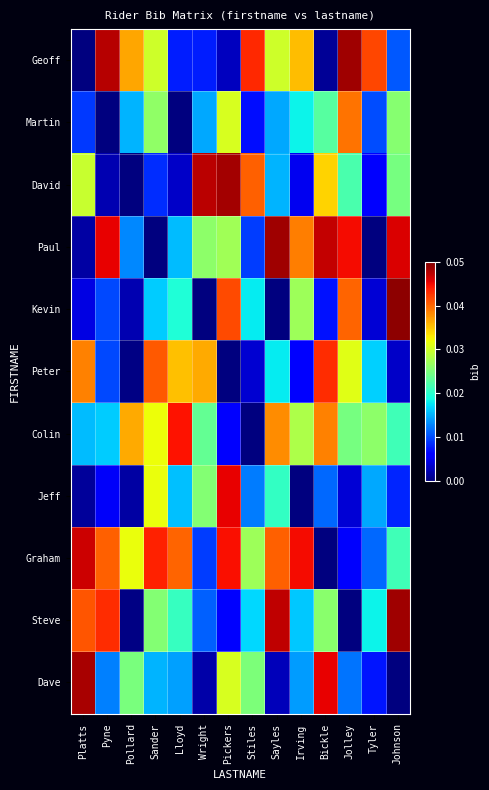

Rank the series at Lloyd from highest to lowest value.

Colin, Graham, Peter, Steve, Kevin, Jeff, Paul, Dave, Geoff, David, Martin